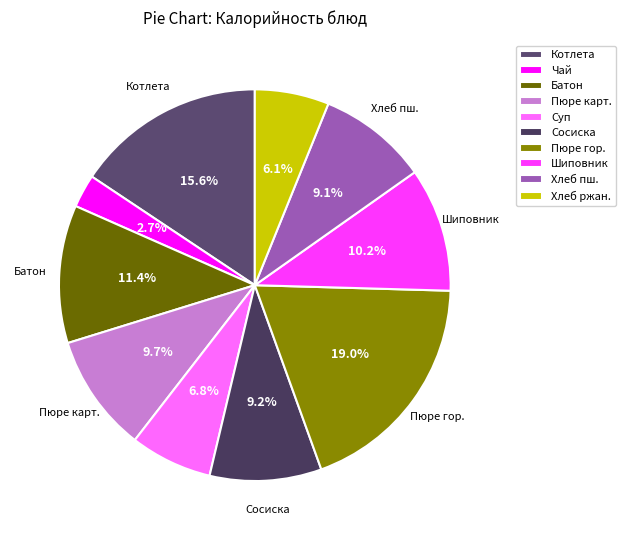

How many segments does this pie chart have?

10